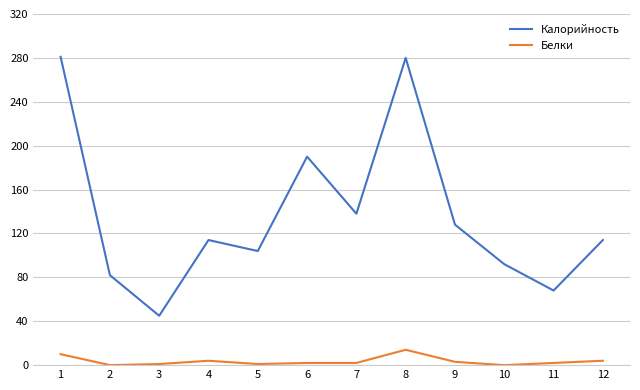

What is the sum of the Калорийность values at 7 and 8?

418